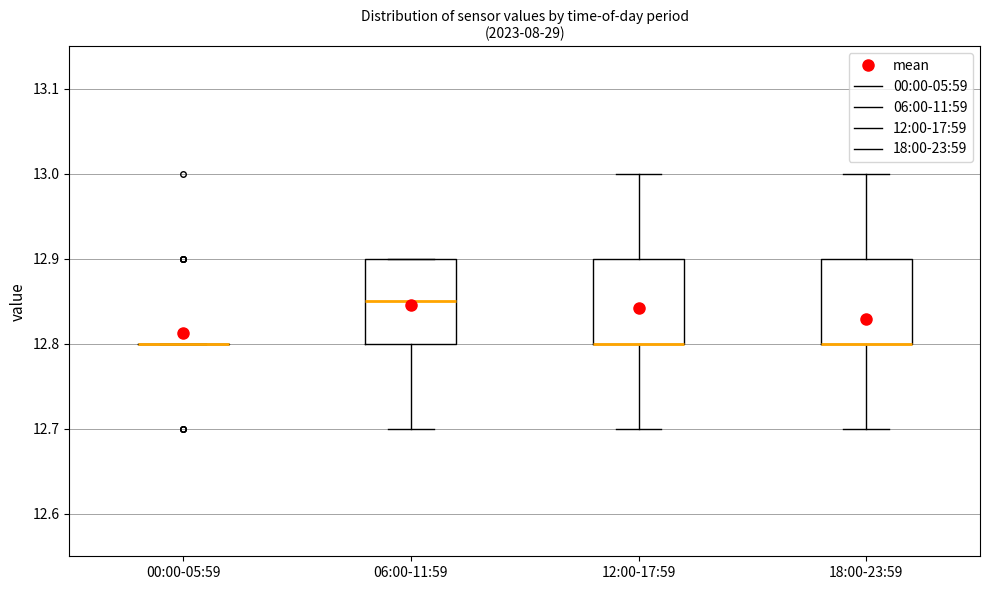

Reading left to right, transcribe this box plot: for each box, give where its median line is, the range the box spans, and where its two whiskers end, as read against the y-axis. The values are not printed on the chart, so give them approximately, as read against the axis.

00:00-05:59: box collapsed to a line at 12.80, whiskers 12.80 to 12.80
06:00-11:59: median 12.85, box 12.80 to 12.90, whiskers 12.70 to 12.90
12:00-17:59: median 12.80 (drawn on the box's lower edge), box 12.80 to 12.90, whiskers 12.70 to 13.00
18:00-23:59: median 12.80 (drawn on the box's lower edge), box 12.80 to 12.90, whiskers 12.70 to 13.00